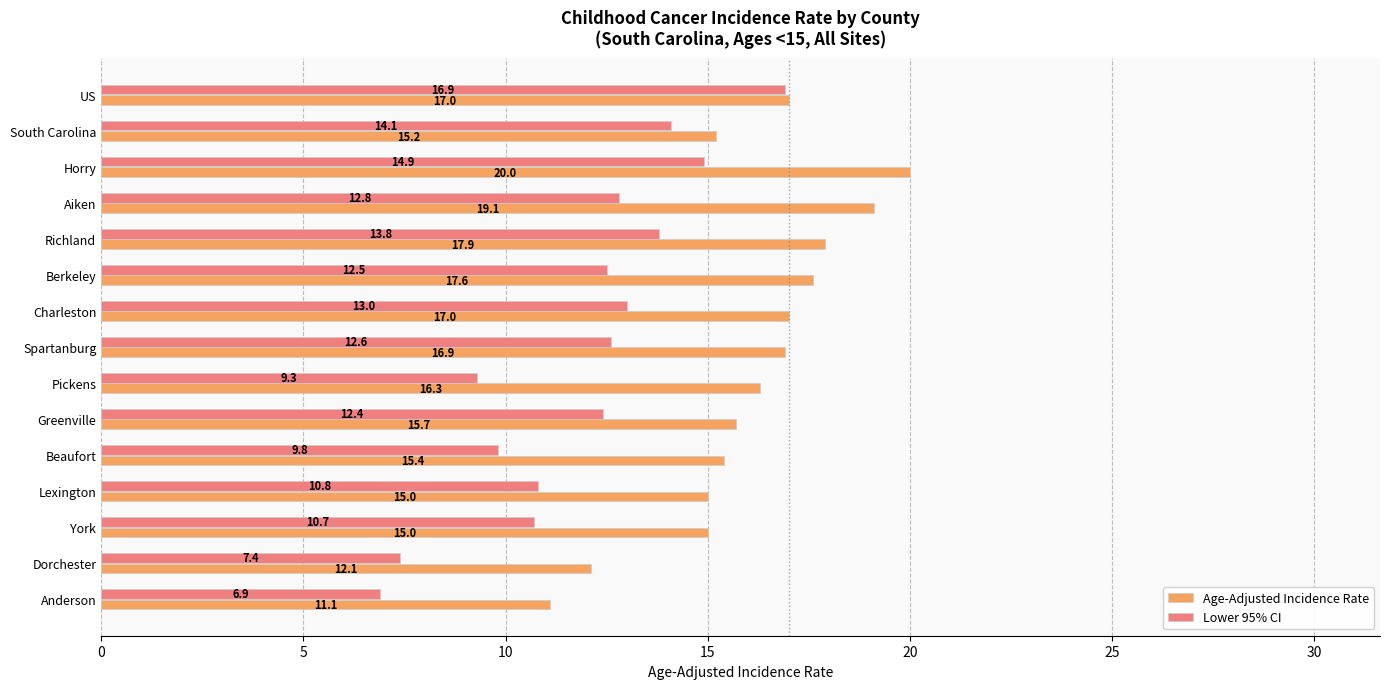

At which label is Lower 95% CI closest to 11?

Lexington